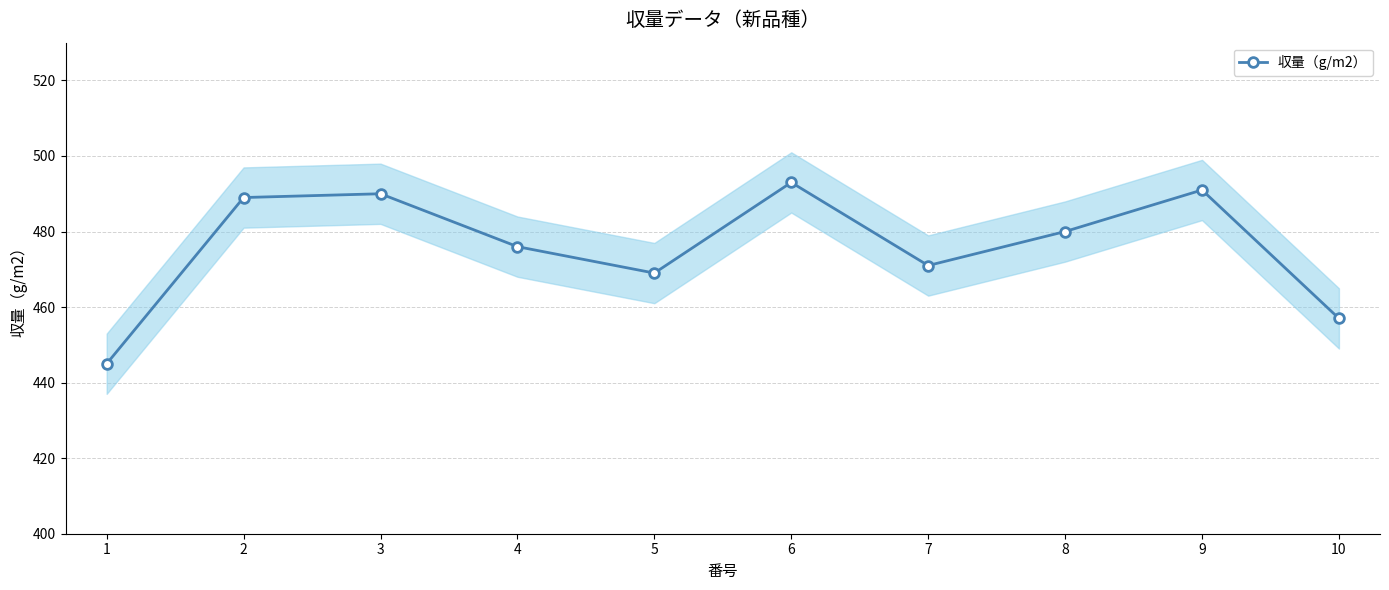

Which has a higher value, 4 or 2?

2